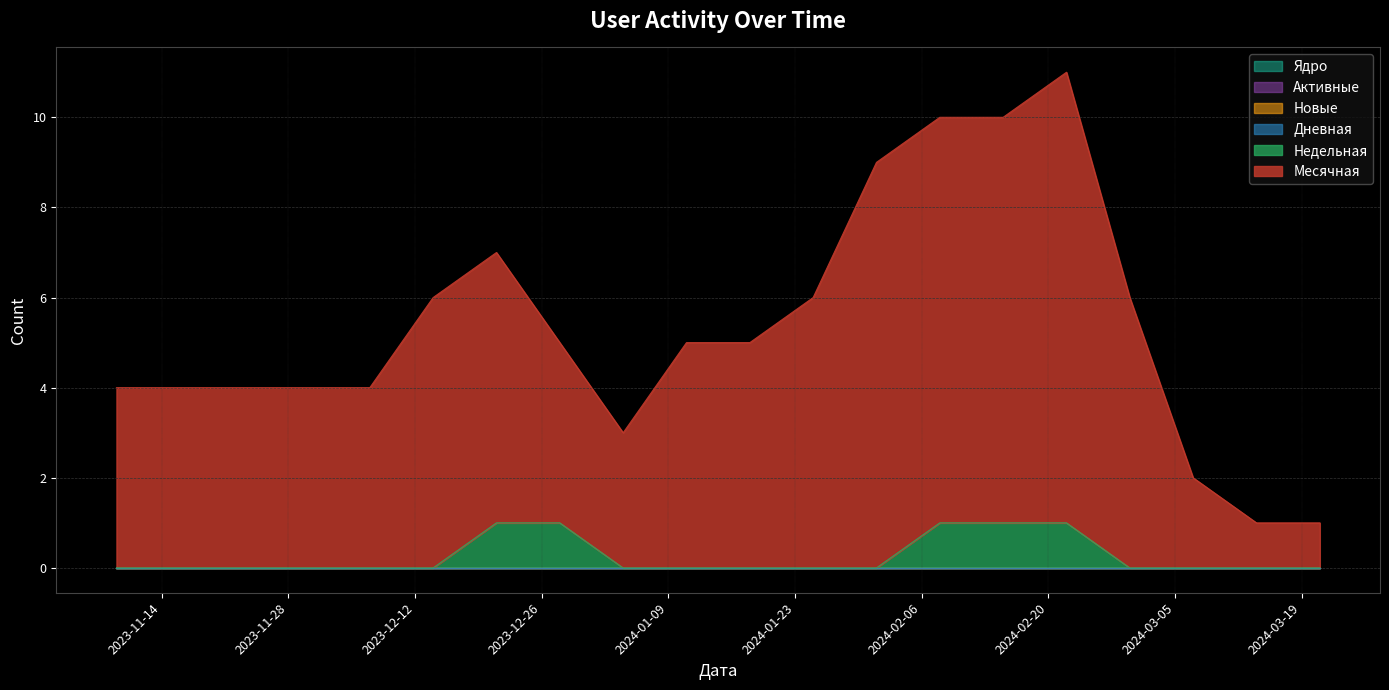

True or false: Дневная has more than 1 interior local peaks.

False